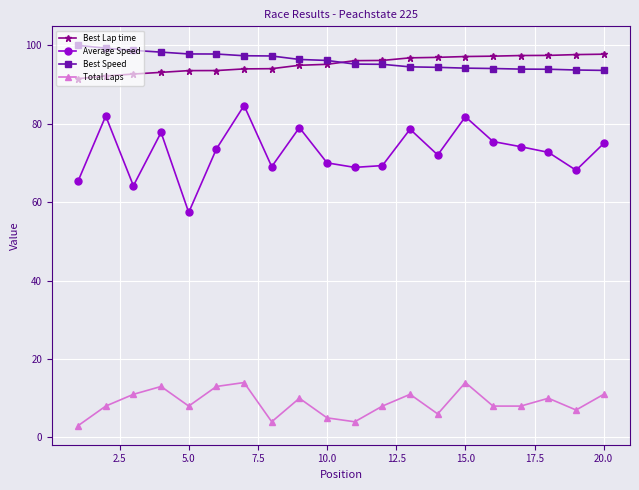

List the series in order of their peak value, highest first.

Best Speed, Best Lap time, Average Speed, Total Laps